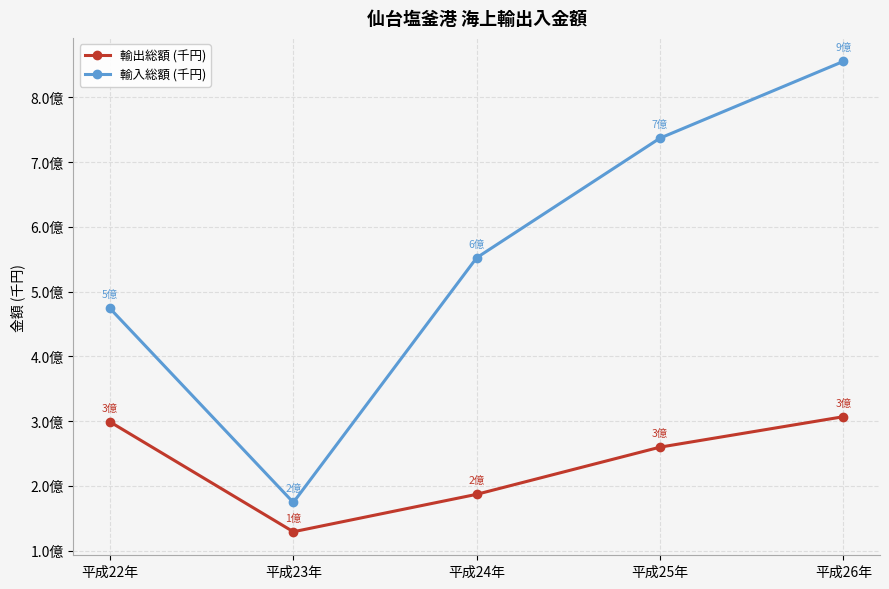

What value does the 輸入総額 (千円) series have at 平成24年, to the nearest 50?

552342600